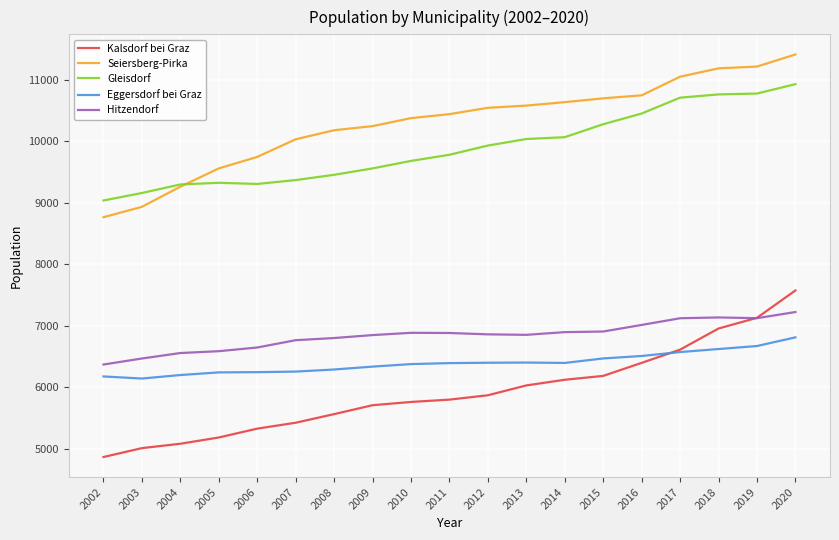

What is the maximum value shown in the chart?

11413